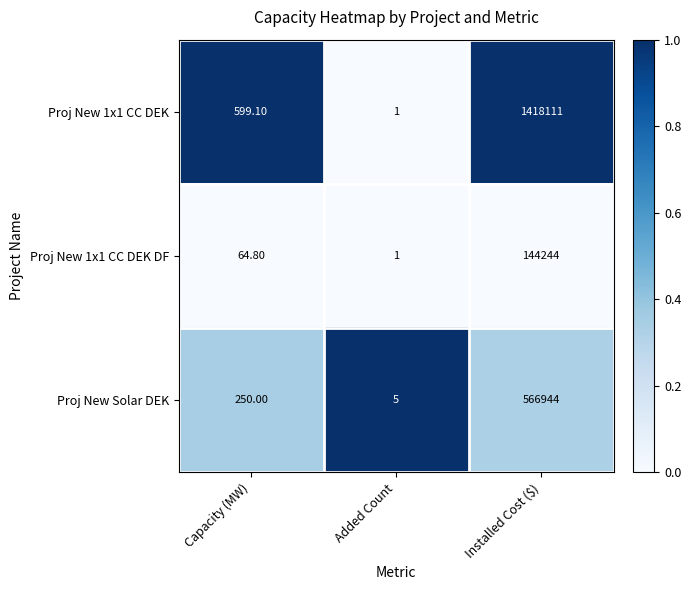

Which series has the largest total across all categories?

Proj New 1x1 CC DEK